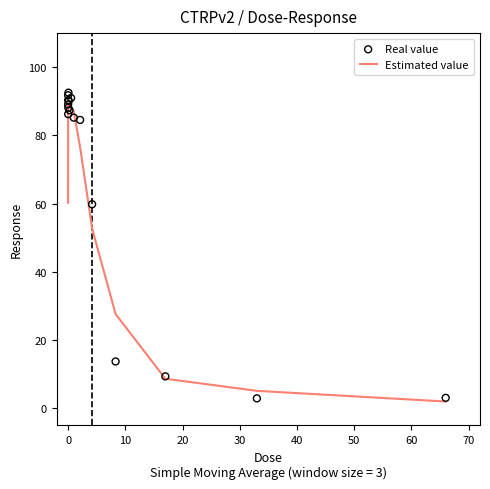

Which series has the largest Y range (max minus min)?

Real value